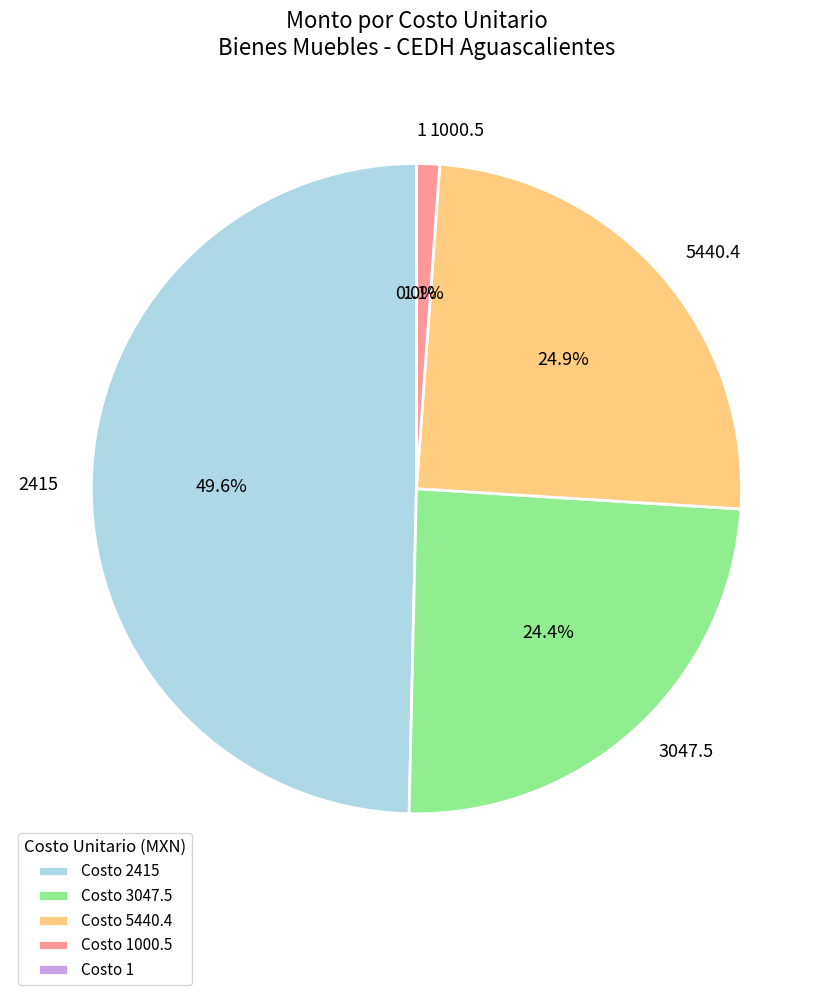

Combined, do 3047.5 and 5440.4 account for over 50%?

No